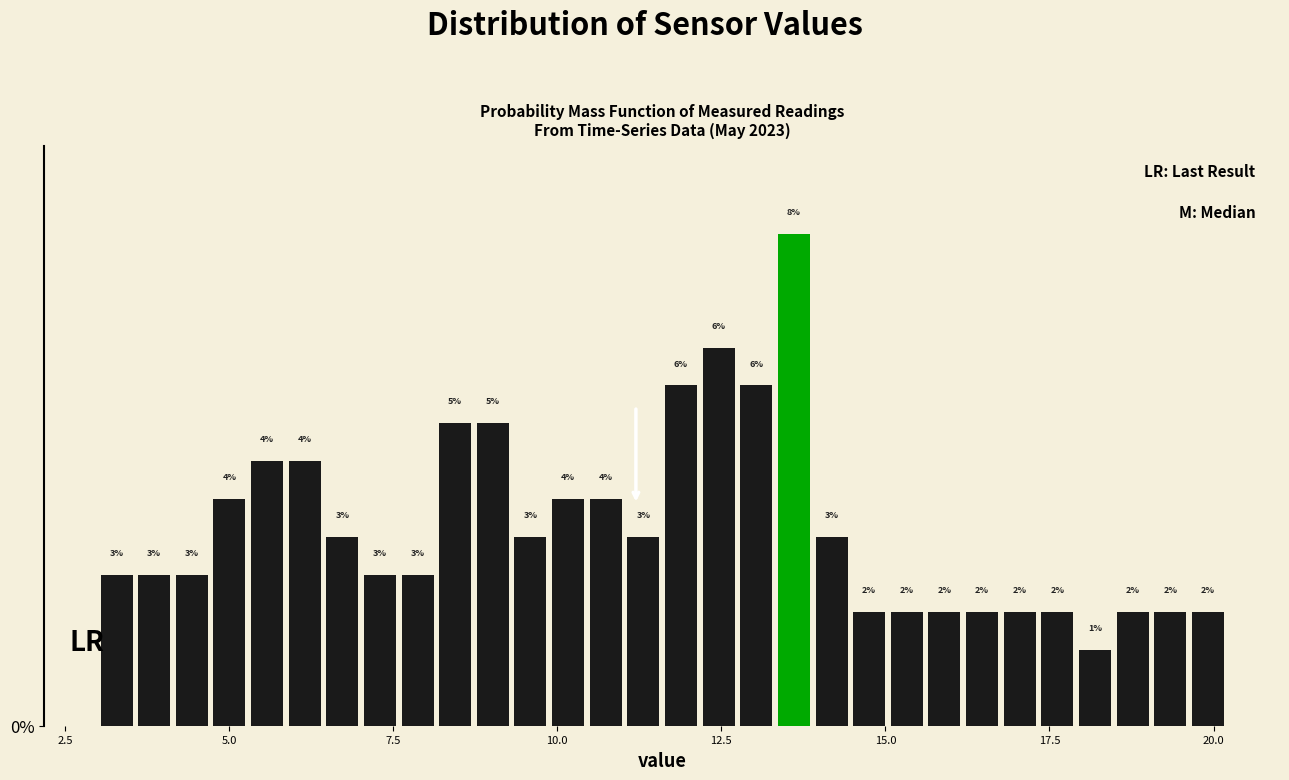

Read against the x-axis, roughly where is the centre of the tallest bar?

13.5